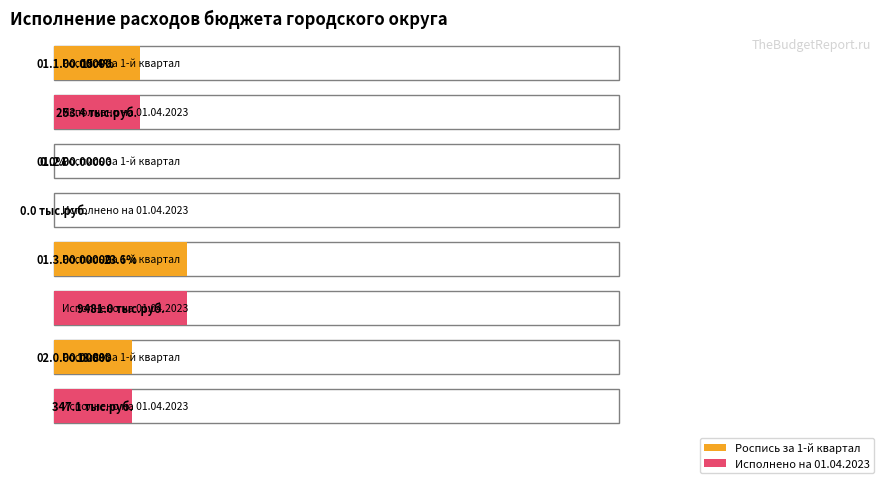

What is the value of the Исполнено на 01.04.2023 (тыс.рублей) bar at the 3rd from the left?

9481.0